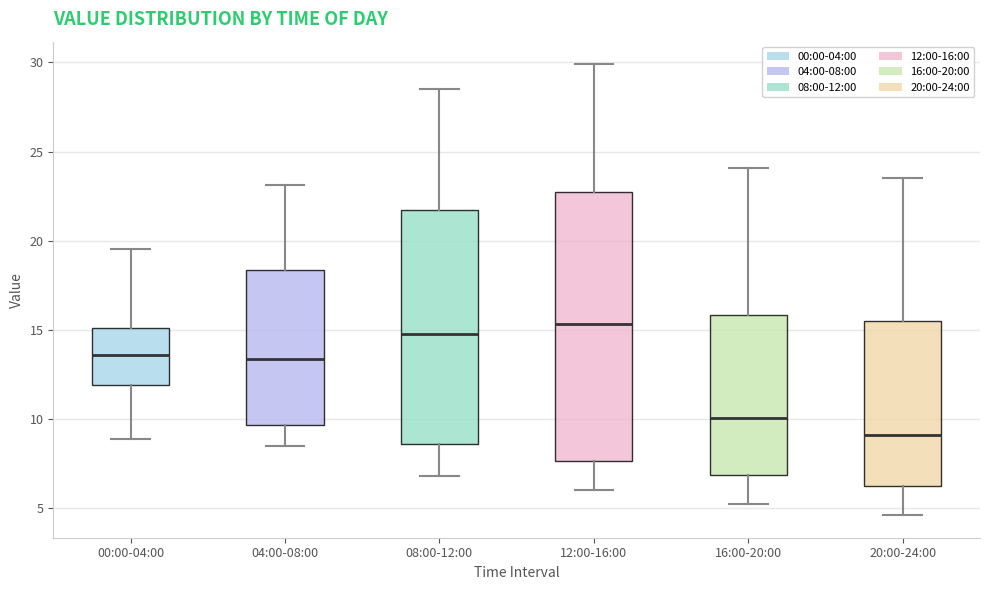

Which box has the lowest median line?

20:00-24:00